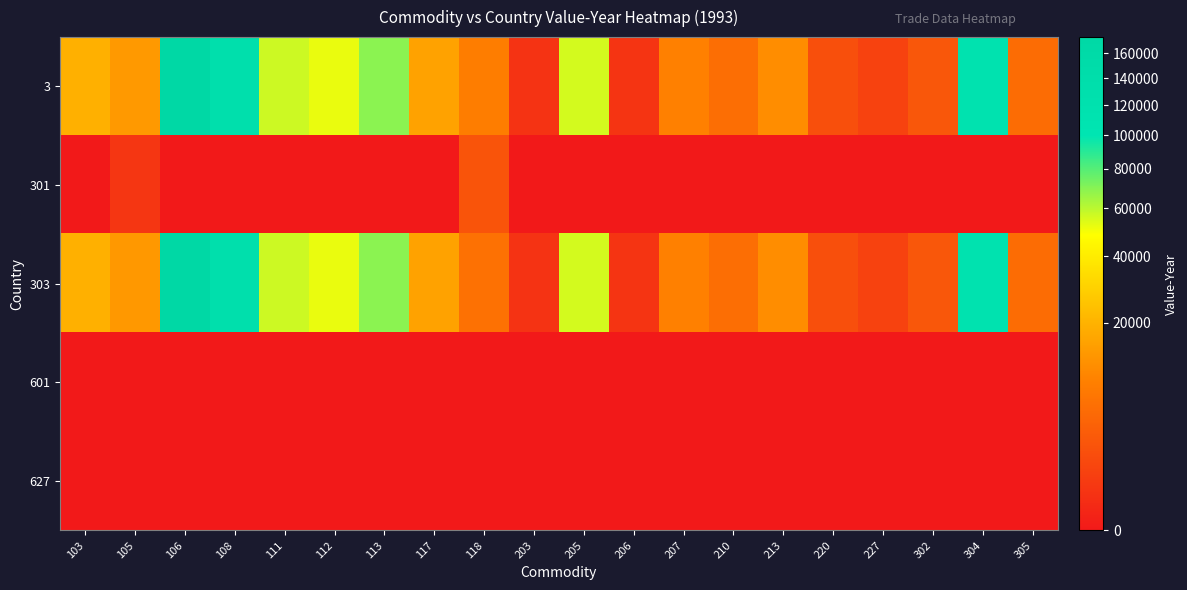

Reading left to right, transcribe all the data shown in this chart.

3: 103=19251	105=13665	106=174021	108=129443	111=57059	112=51681	113=68899	117=15663	118=8179	203=280	205=55711	206=327	207=8759	210=5449	213=11099	220=1761	227=900	302=2479	304=112851	305=5113
301: 103=0	105=357	106=0	108=0	111=0	112=0	113=0	117=0	118=2243	203=0	205=0	206=0	207=0	210=0	213=0	220=0	227=0	302=0	304=0	305=0
303: 103=19251	105=13308	106=174021	108=129443	111=57059	112=51681	113=68899	117=15663	118=5936	203=280	205=55711	206=327	207=8759	210=5449	213=11099	220=1761	227=900	302=2479	304=112851	305=5113
601: 103=0	105=0	106=0	108=0	111=0	112=0	113=0	117=0	118=0	203=0	205=0	206=0	207=0	210=0	213=0	220=0	227=0	302=0	304=0	305=0
627: 103=0	105=0	106=0	108=0	111=0	112=0	113=0	117=0	118=0	203=0	205=0	206=0	207=0	210=0	213=0	220=0	227=0	302=0	304=0	305=0